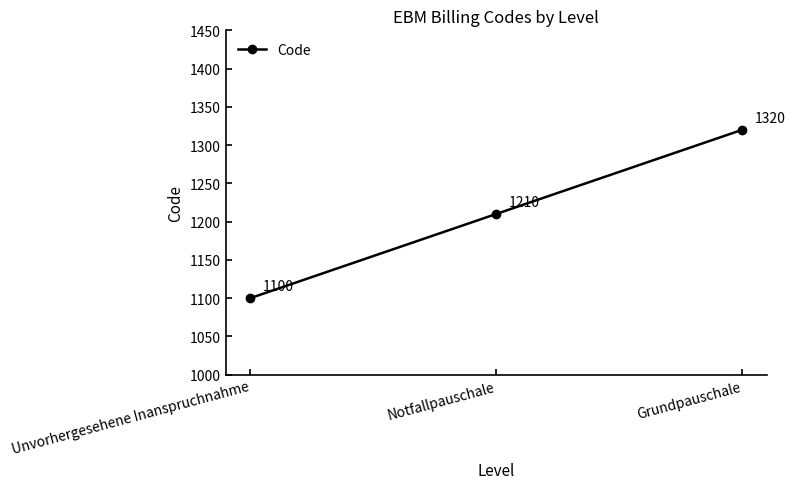

The chart shows a value of 1100 at Unvorhergesehene Inanspruchnahme. True or false?

True